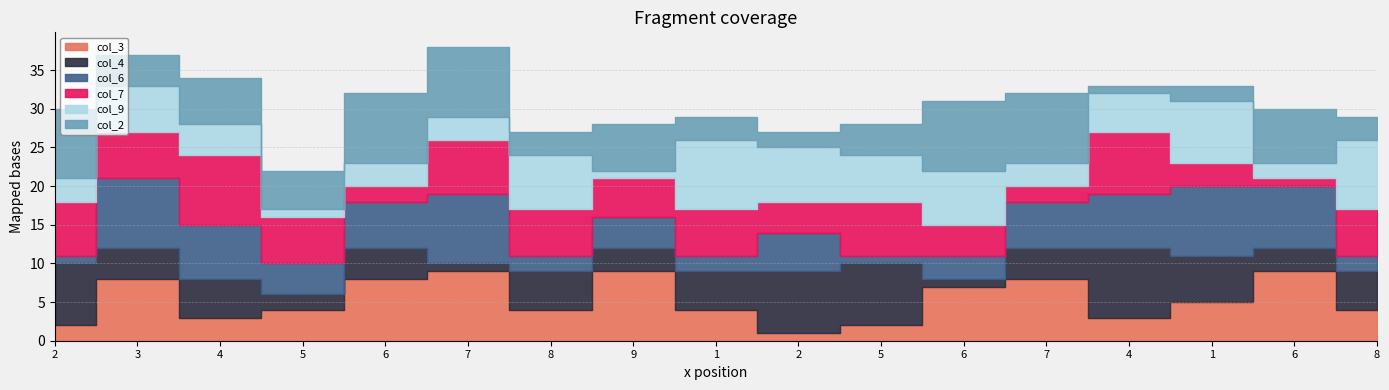

At which category is the sum across all series the highest?

7